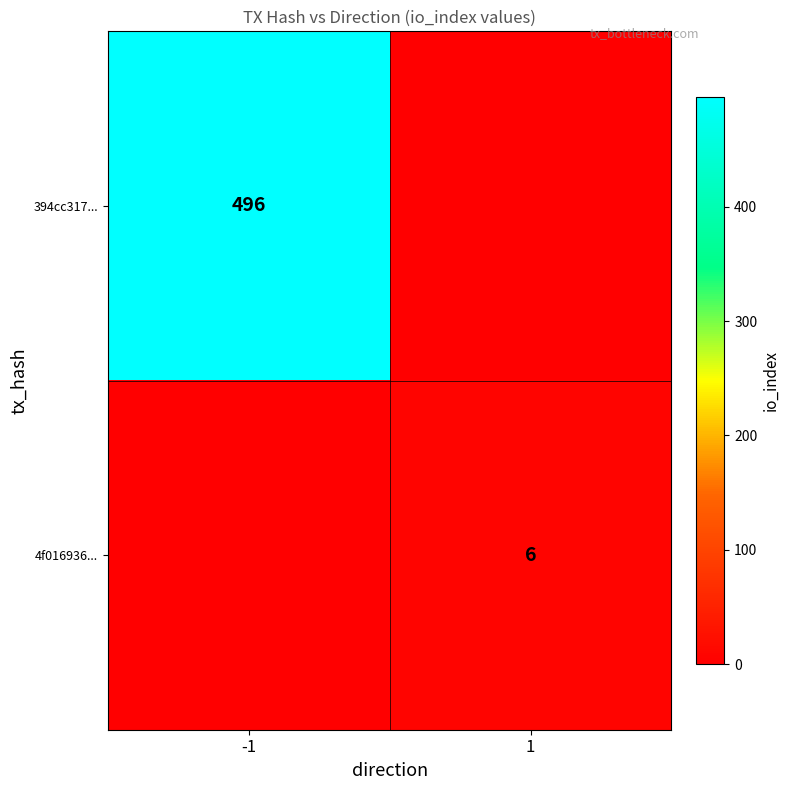

Between 1 and -1, which is larger?

-1